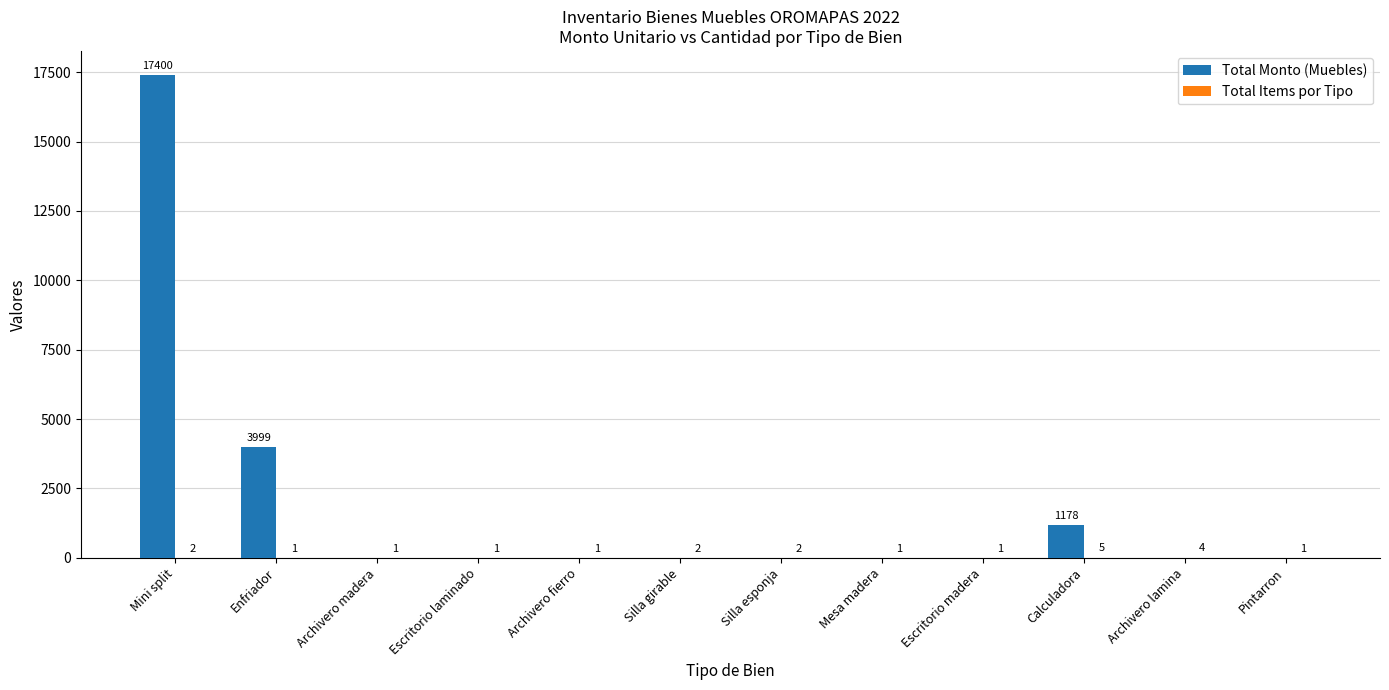

Are the bars horizontal?

No